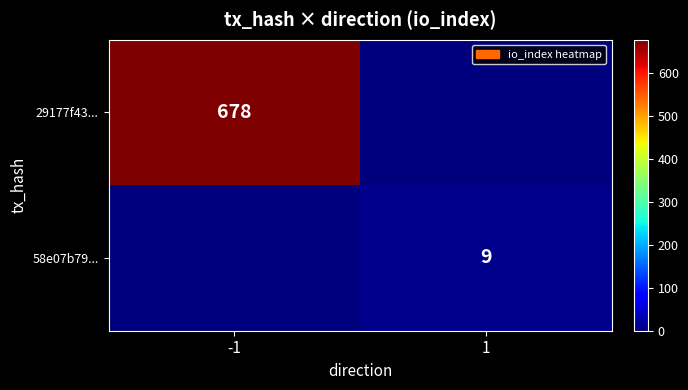

Is the value of 29177f43... at -1 greater than the value of 58e07b79... at 1?

Yes